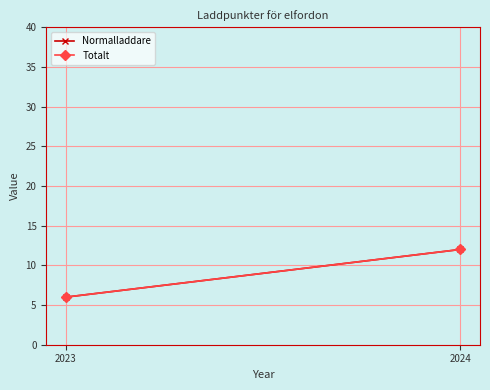

At which label does Totalt reach its peak?

2024